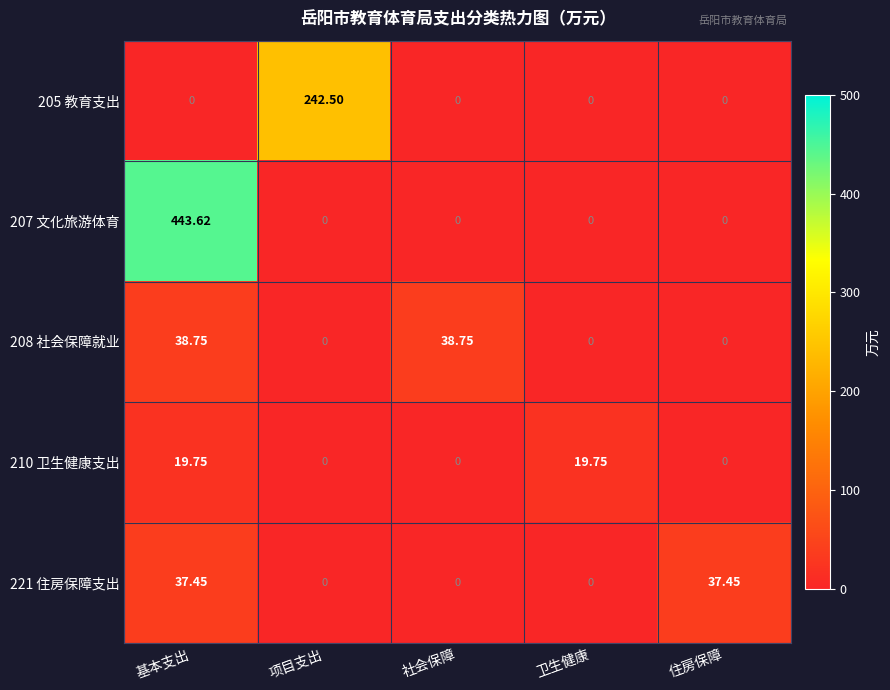

At which category is the sum across all series the highest?

基本支出